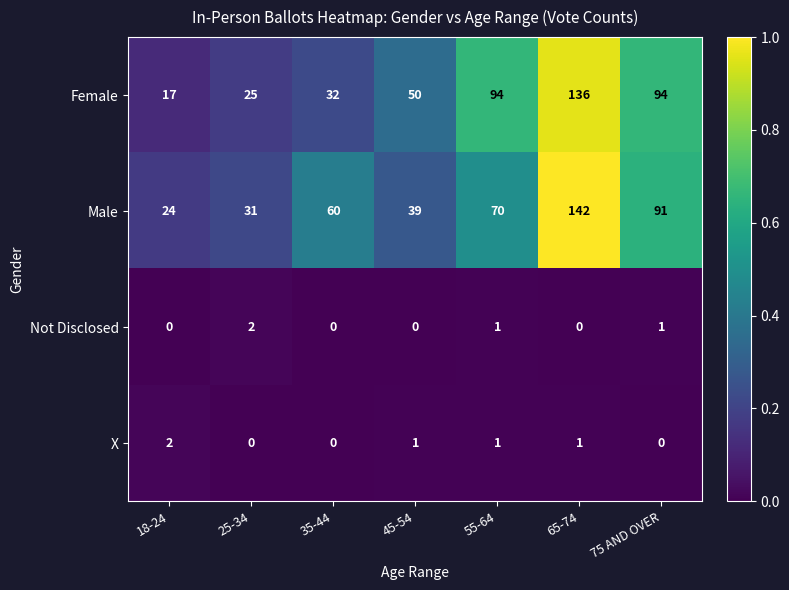

The value of Female at 45-54 is 50. True or false?

True